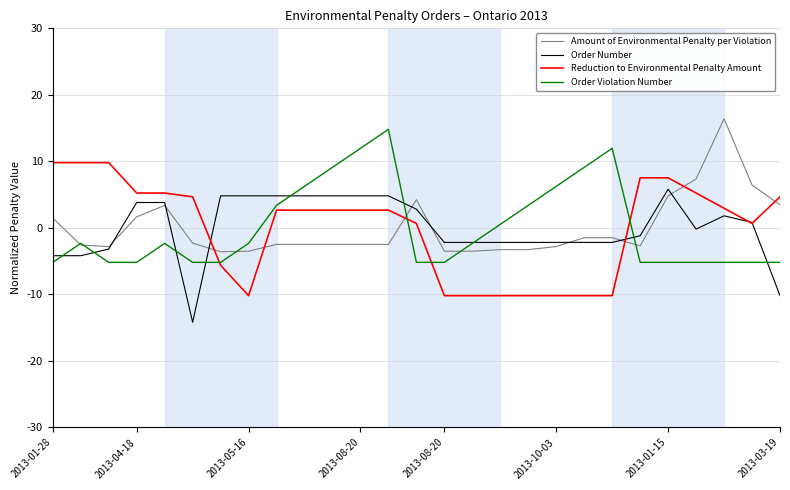

Rank the series by their maximum value, from highest to lowest.

Amount of Environmental Penalty per Violation, Order Violation Number, Reduction to Environmental Penalty Amount, Order Number